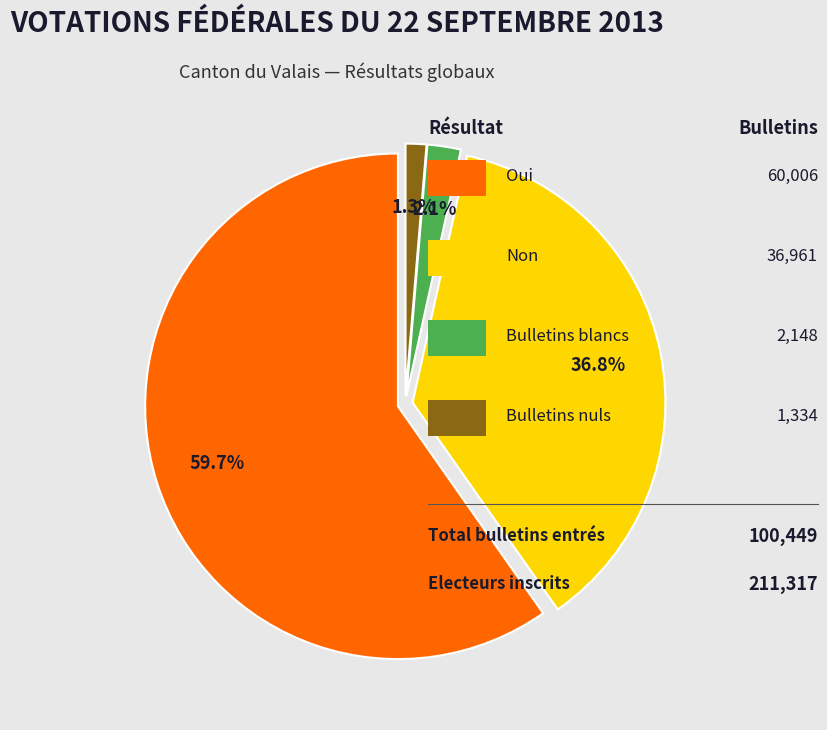

Is there a majority slice in this chart?

Yes